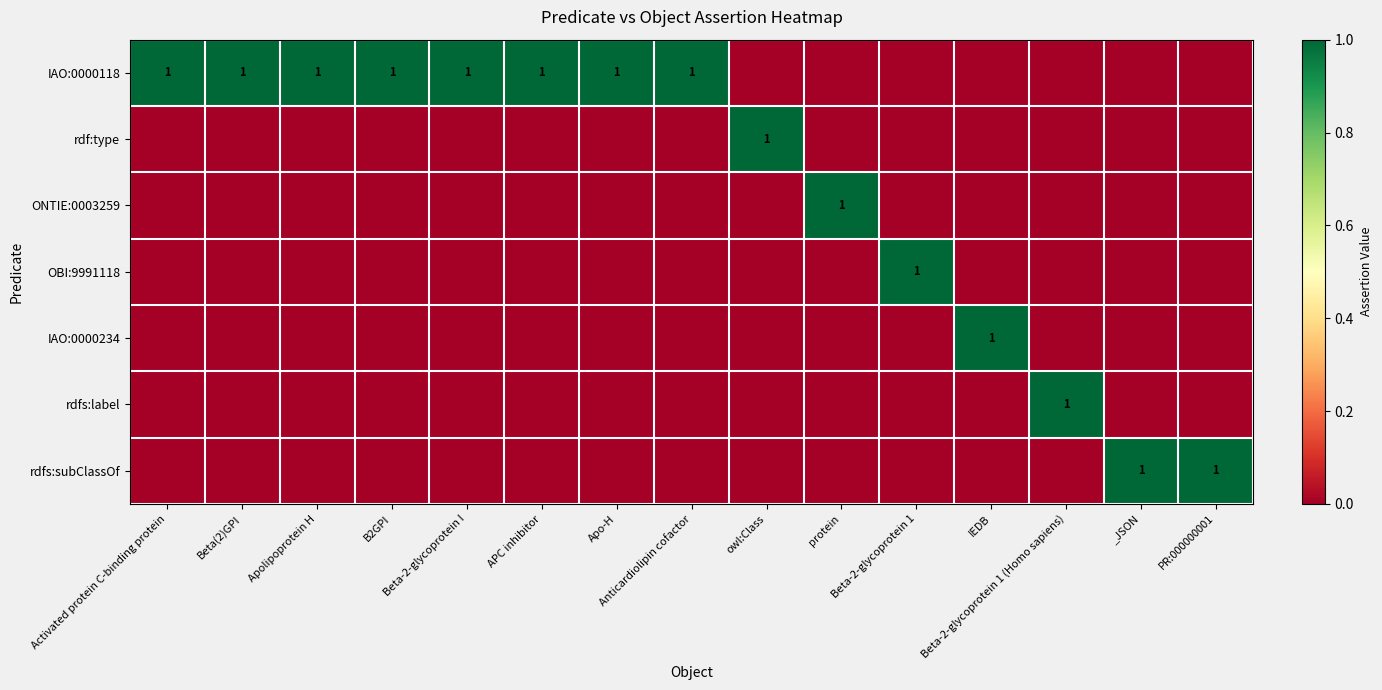

How many values in IAO:0000234 are above zero?

1